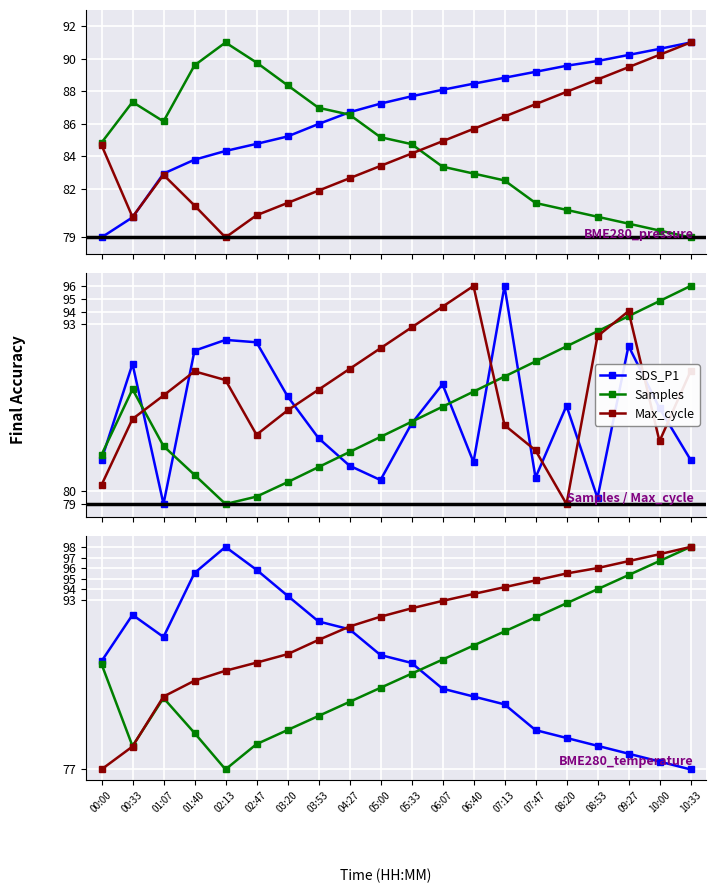

How many values in the BME280_temperature series exceed 86?

11